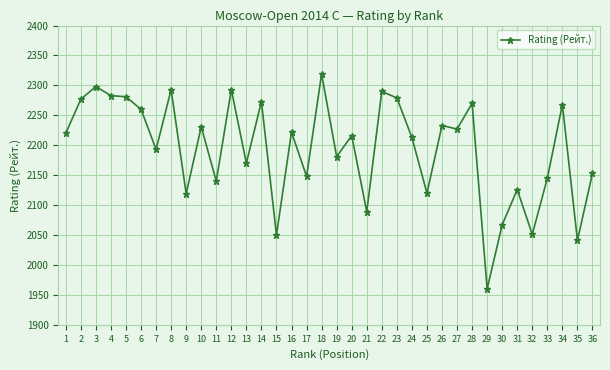

Which has a higher value, 16 or 35?

16